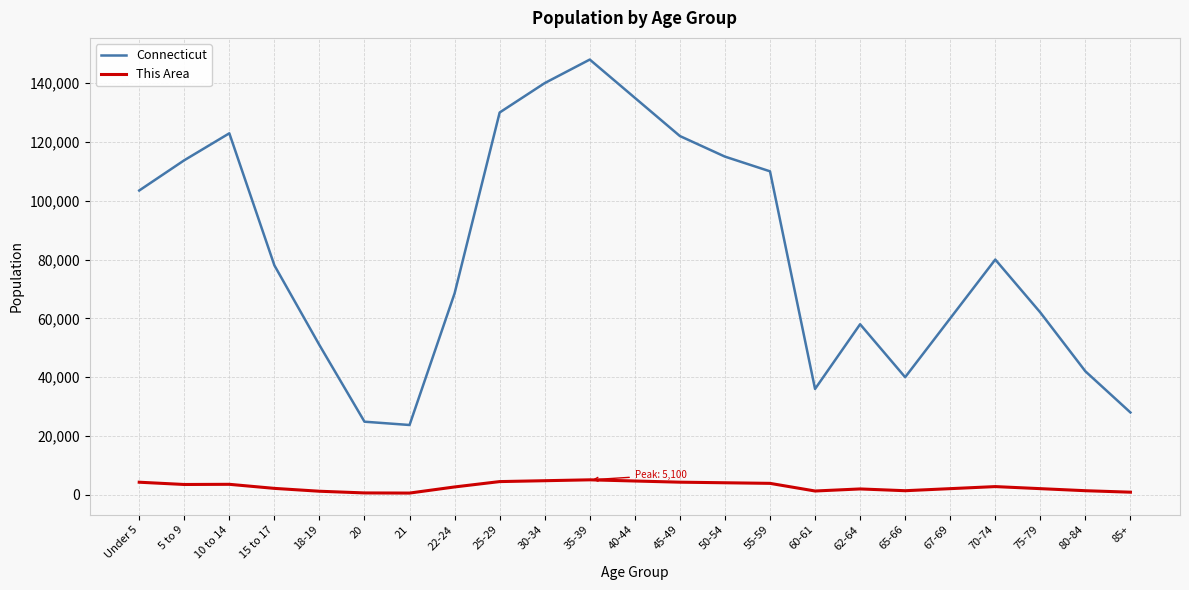

List the series in order of their overall mean, highest first.

Connecticut, This Area